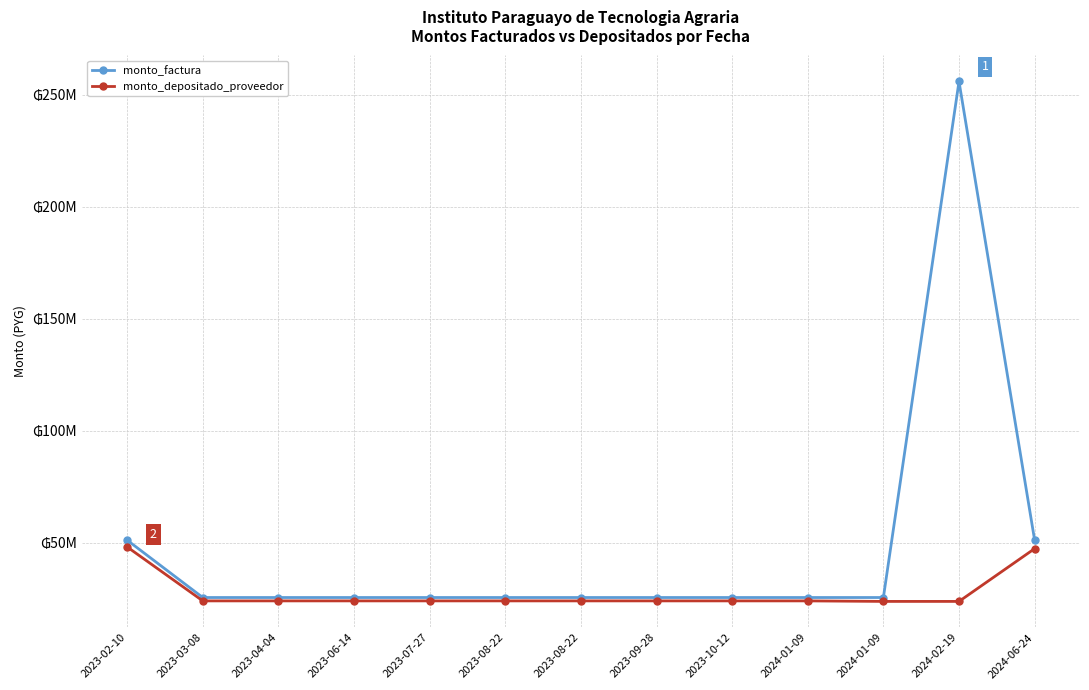

At which category does monto_factura reach its first local peak?

2024-02-19